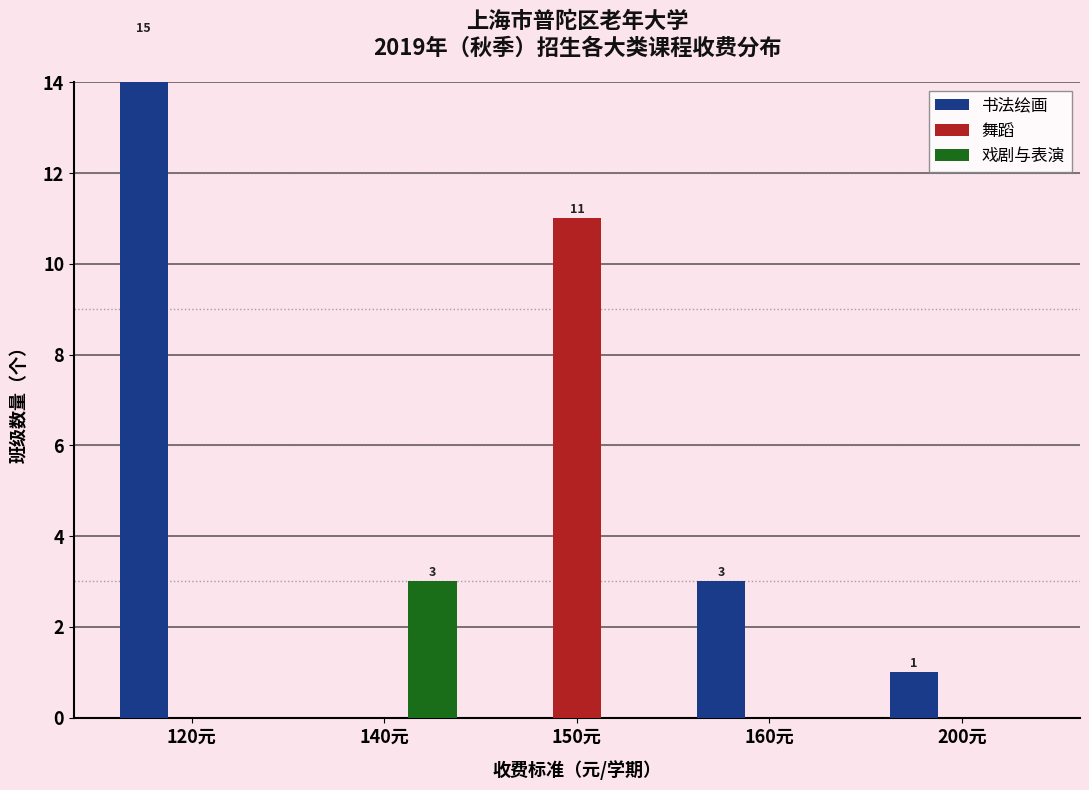

What are all the series names shown in the legend?

书法绘画, 舞蹈, 戏剧与表演